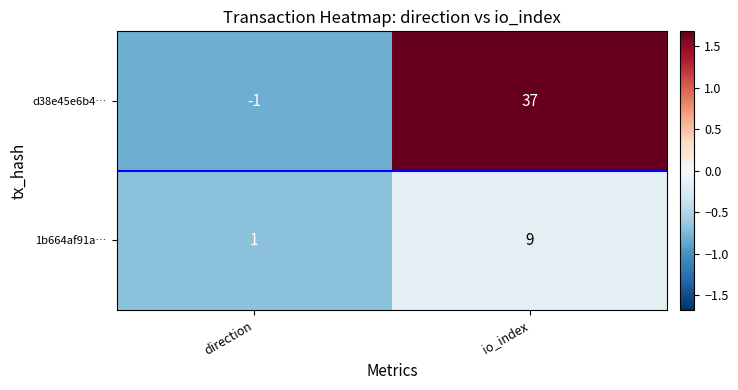

The value of d38e45e6b4… at direction is -1. True or false?

True